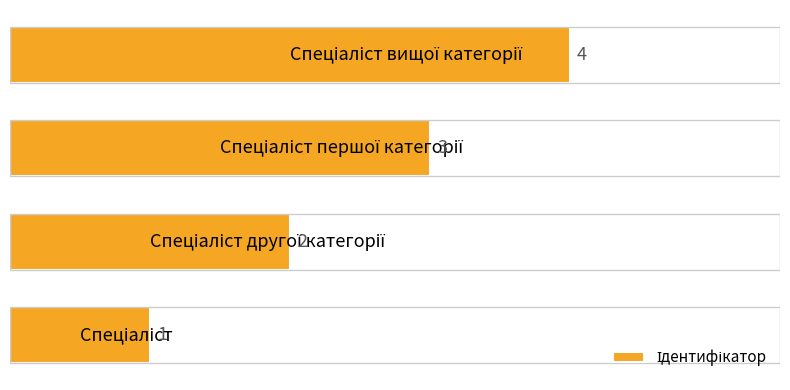

Count the values in the range 2 to 4.

3